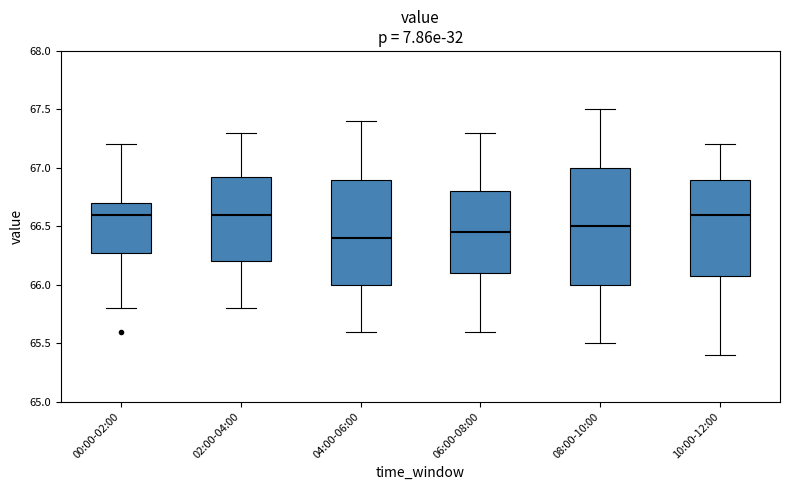

Comparing the boxes themselves (not the whiskers), which one is the tallest?

08:00-10:00